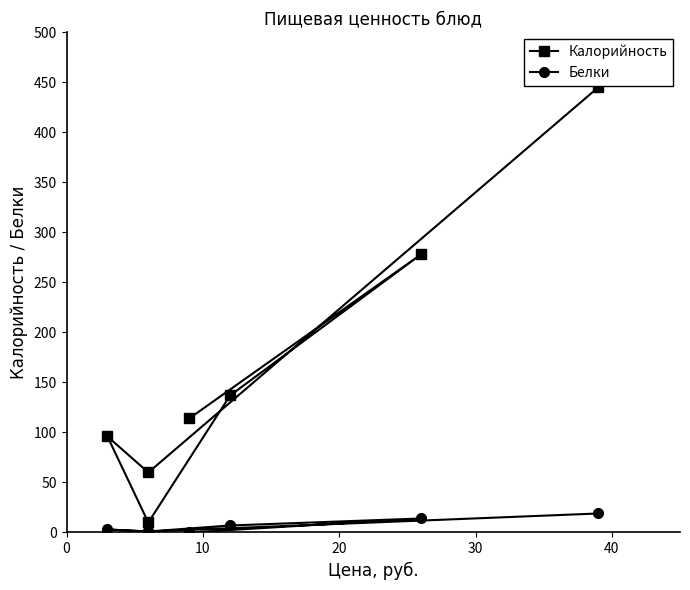

How many interior local valleys does the Калорийность series have?

2